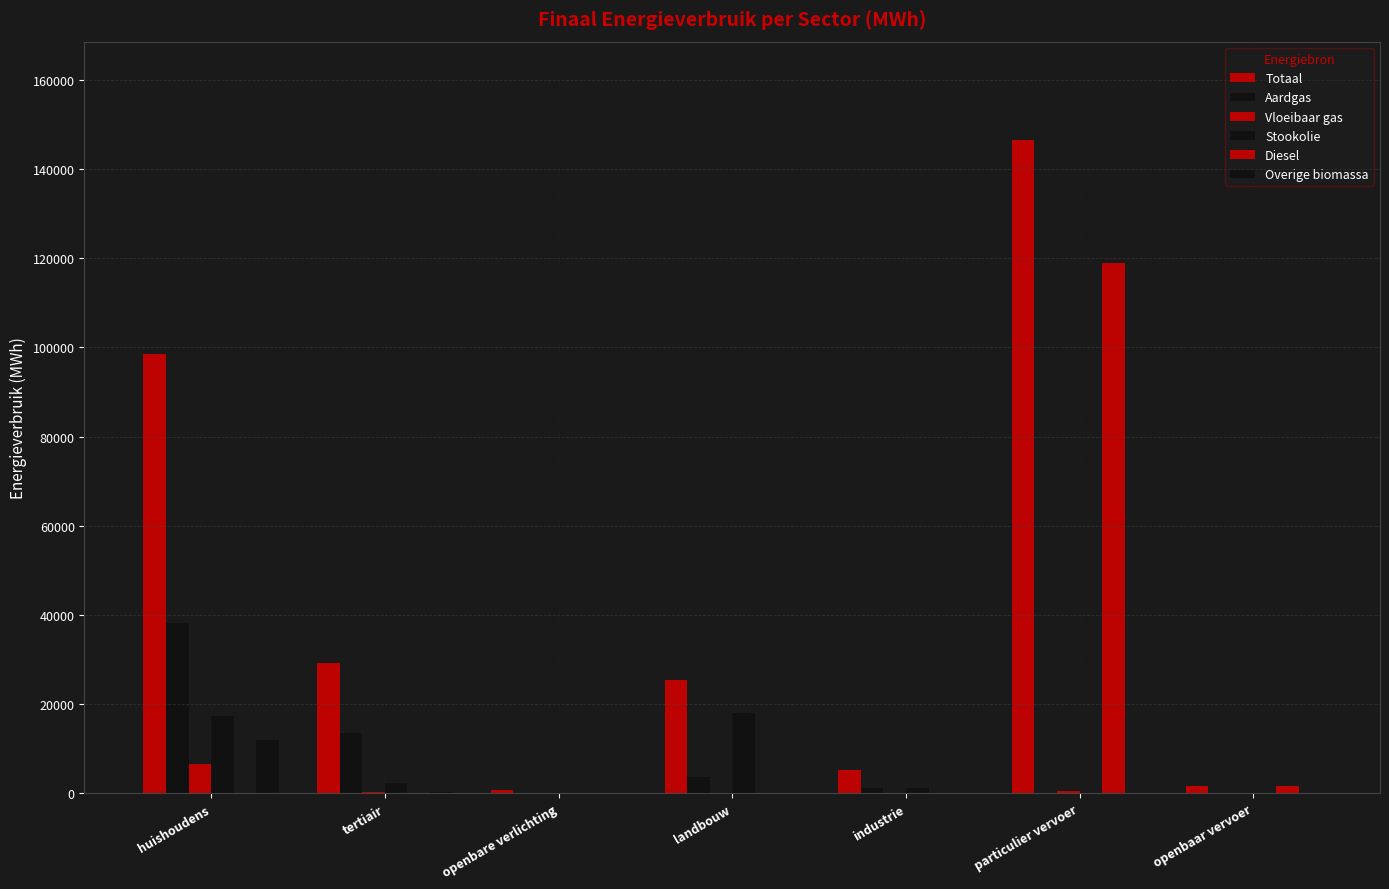

Which series changed the most between huishoudens and landbouw?

Totaal